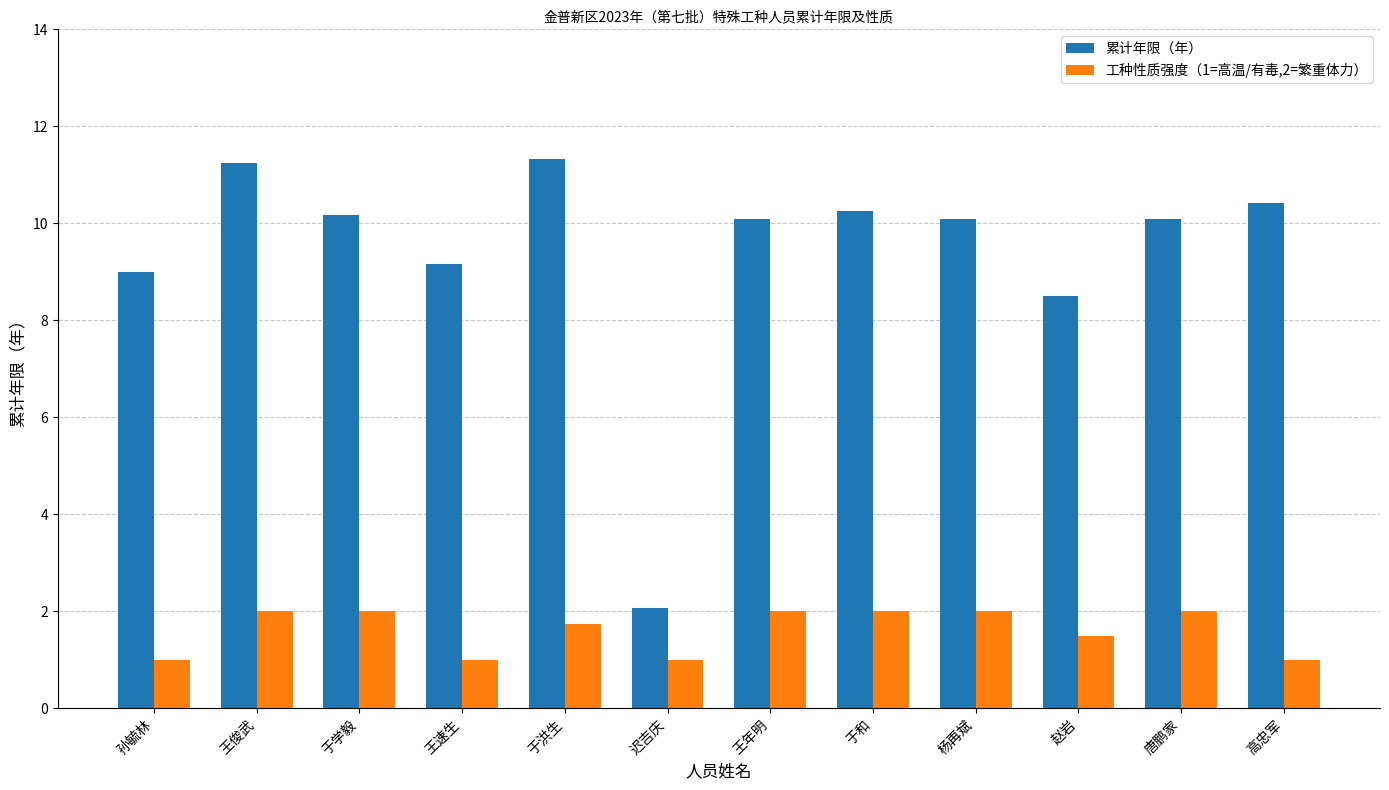

Which series has the largest total across all categories?

累计年限（年）